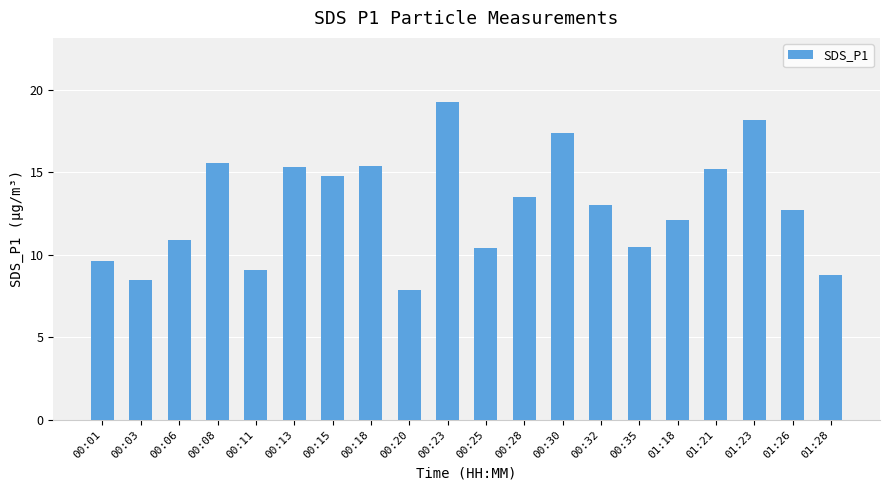

What is the maximum value shown in the chart?

19.3